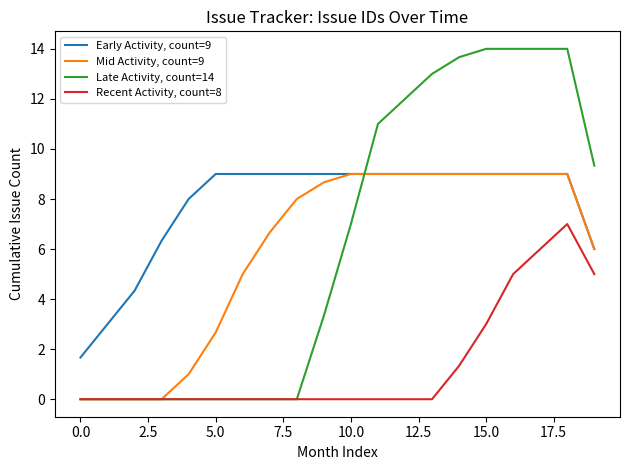

True or false: Early Activity, count=9 and Recent Activity, count=8 intersect in this chart.

False